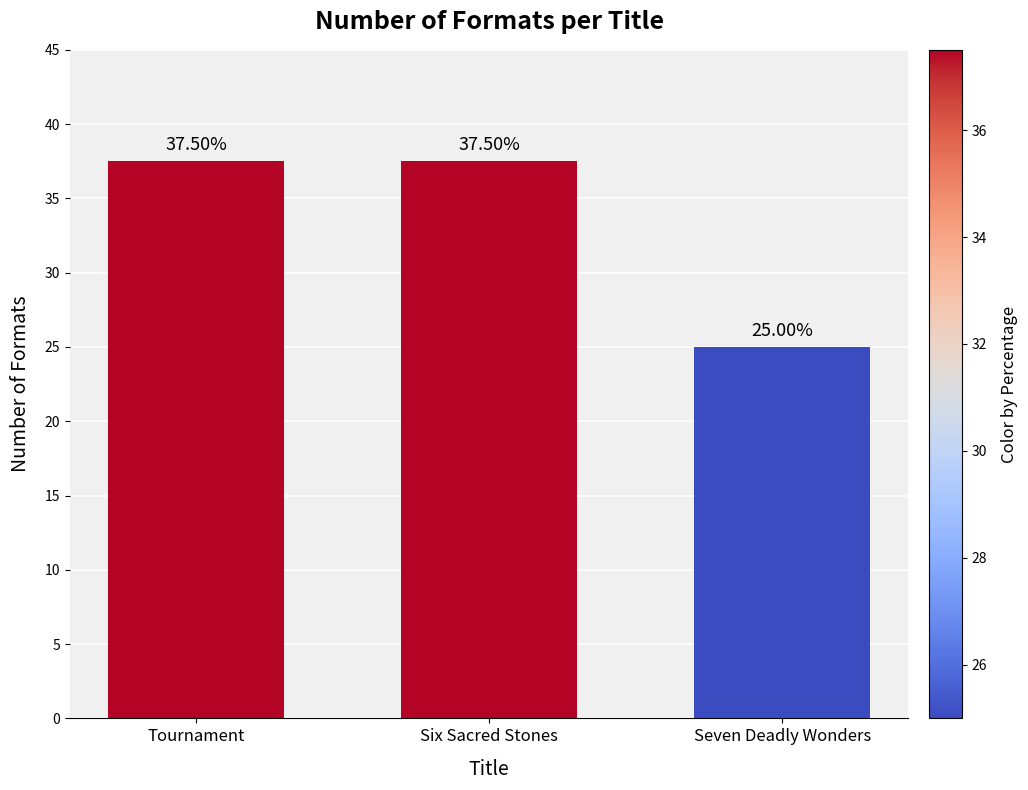

What is the label of the 1st bar from the right?

Seven Deadly Wonders